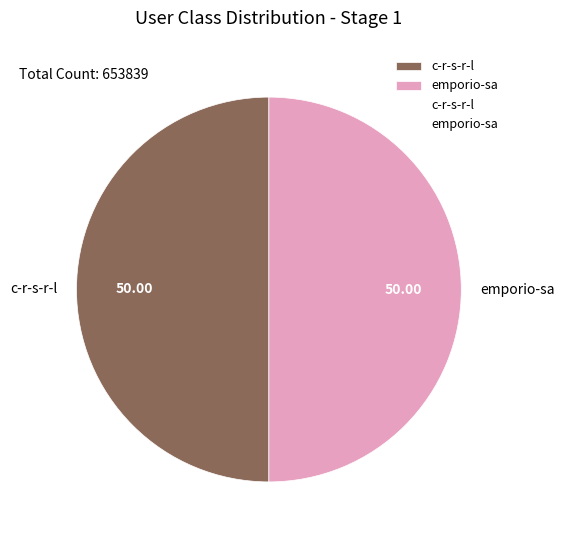

Count the number of slices in the pie.

2